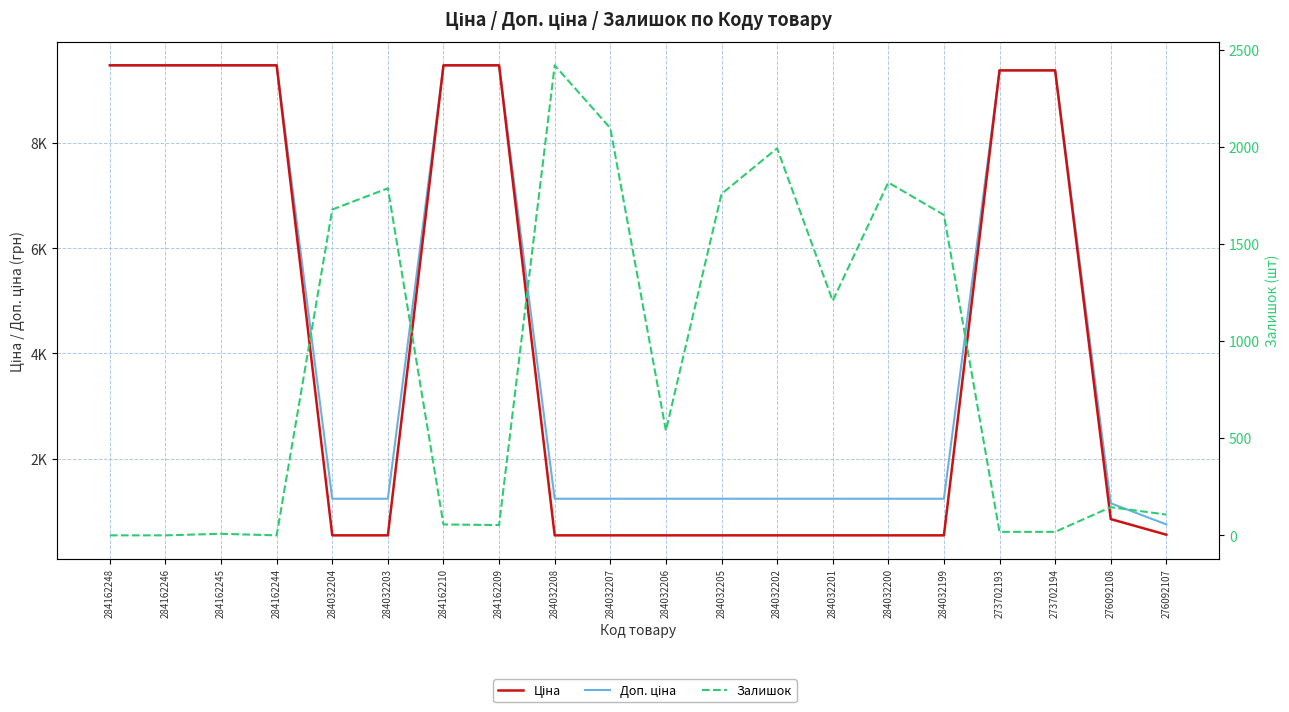

Does the chart display data point markers on the line(s)?

No